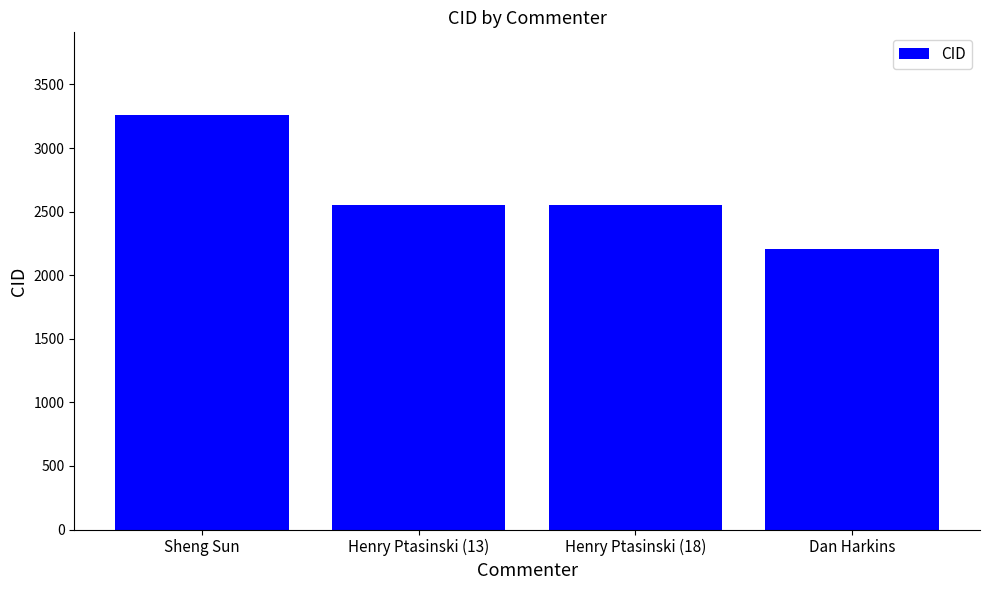

The value at Sheng Sun is 3258. True or false?

True